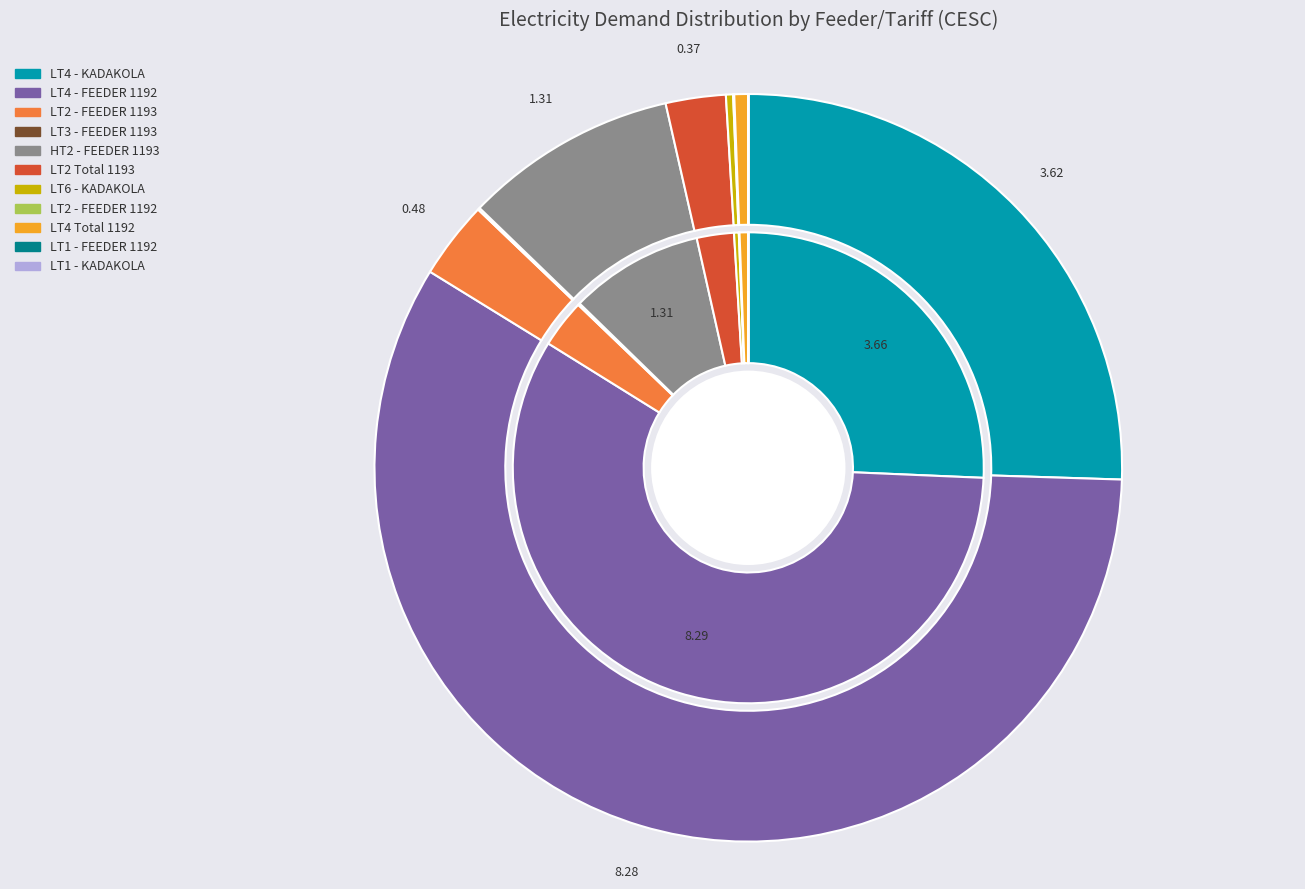

At LT1 - KADAKOLA, list the series in order from smallest to largest.

outer, inner